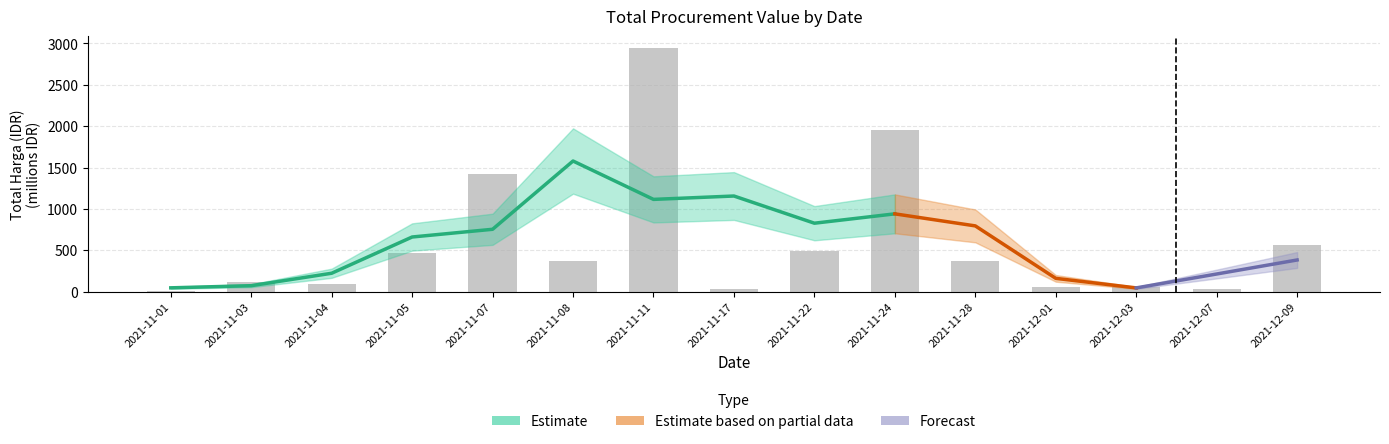

Reading right to left, transcribe all the data shown in this chart.

2021-12-09=560.0	2021-12-07=27.4	2021-12-03=51.6	2021-12-01=56.2	2021-11-28=373.4	2021-11-24=1953.5	2021-11-22=493.0	2021-11-17=34.3	2021-11-11=2939.4	2021-11-08=370.6	2021-11-07=1425.9	2021-11-05=464.0	2021-11-04=90.7	2021-11-03=111.9	2021-11-01=12.8